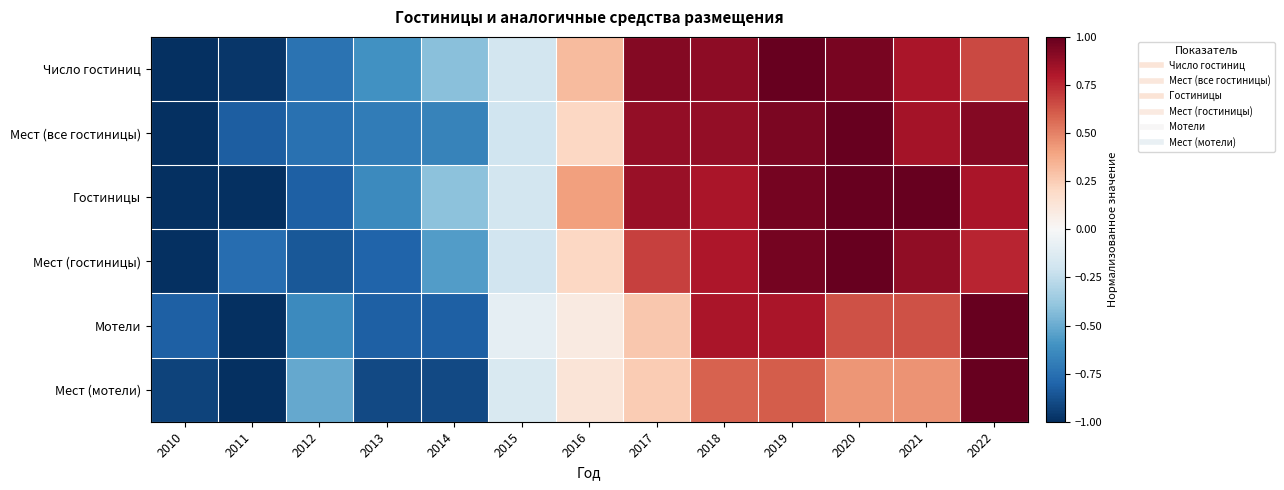

How many series are shown in this chart?

6